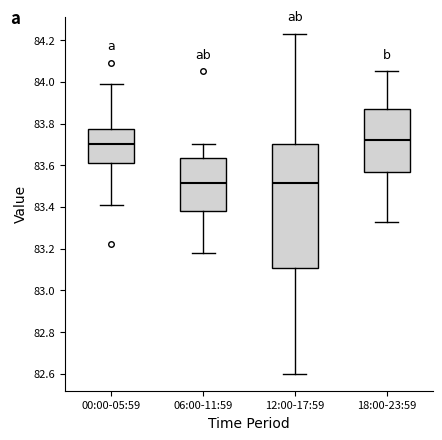

Reading left to right, transcribe this box plot: for each box, give where its median line is, the range the box spans, and where its two whiskers end, as read against the y-axis. The values are not printed on the chart, so give them approximately, as read against the axis.

00:00-05:59: median 83.70, box 83.62 to 83.78, whiskers 83.42 to 84.00
06:00-11:59: median 83.52, box 83.38 to 83.64, whiskers 83.18 to 83.70
12:00-17:59: median 83.52, box 83.10 to 83.70, whiskers 82.60 to 84.24
18:00-23:59: median 83.72, box 83.58 to 83.88, whiskers 83.34 to 84.06